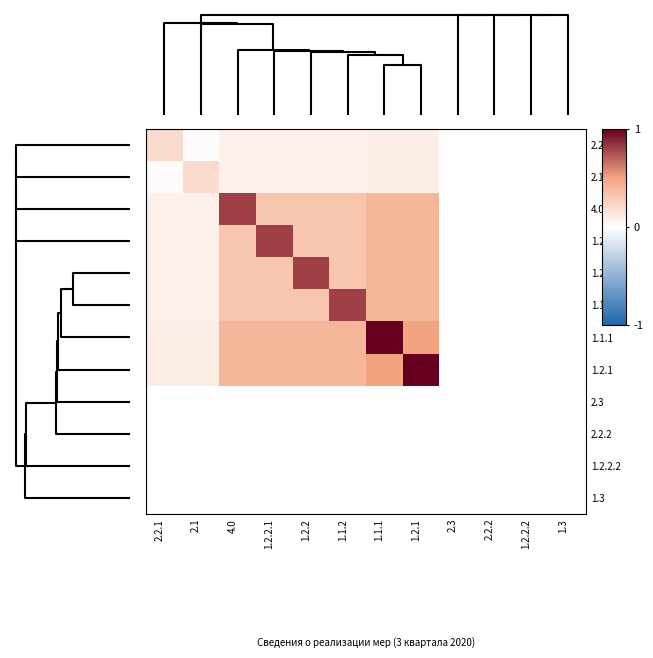

Which series has the largest range (max minus min)?

1.1.1